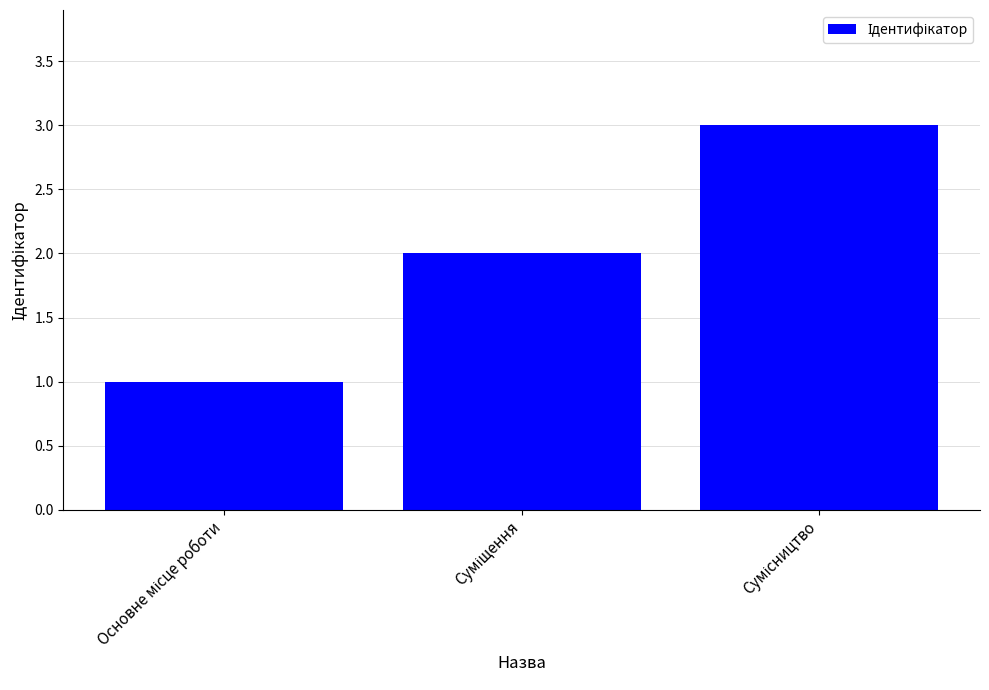

What is the greatest value displayed?

3